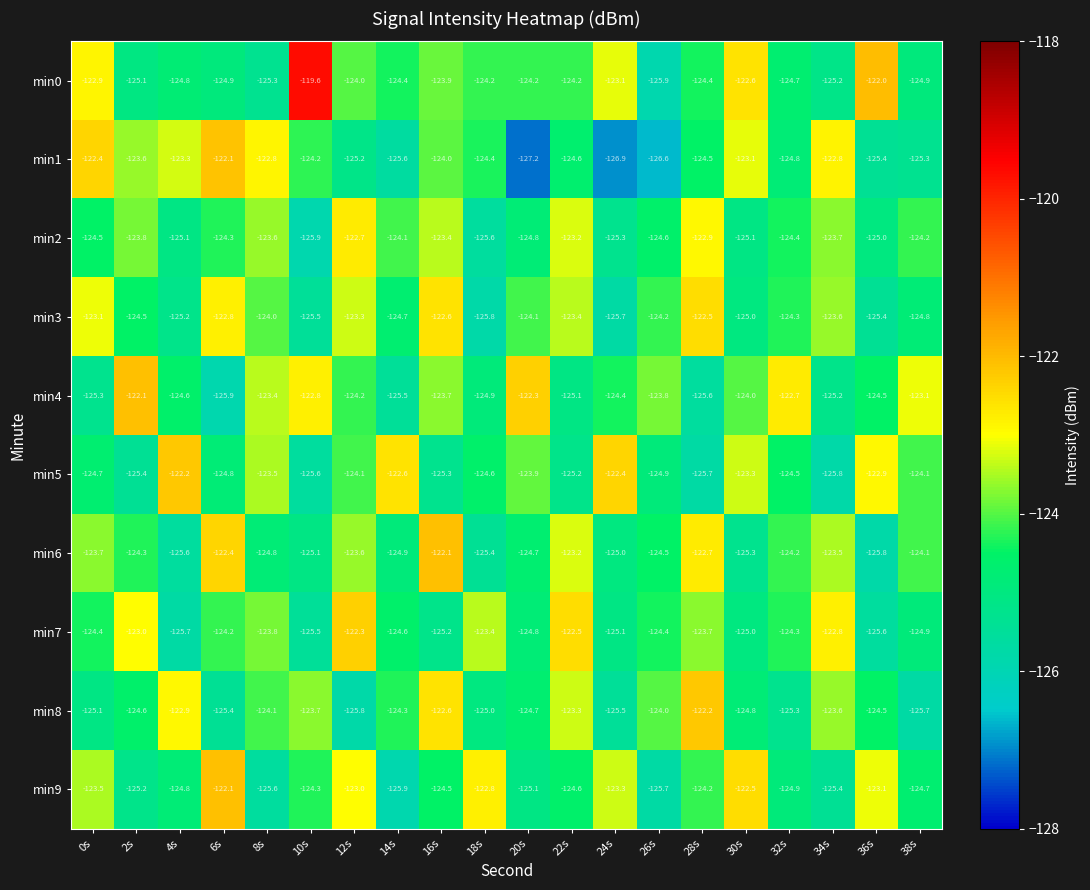

What is the difference between the min7 values at 4s and 12s?

3.4